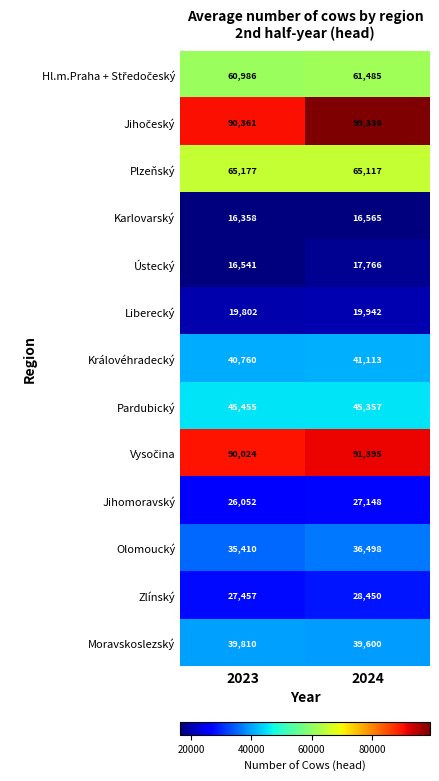

What is the sum of all Plzeňský values?

130294